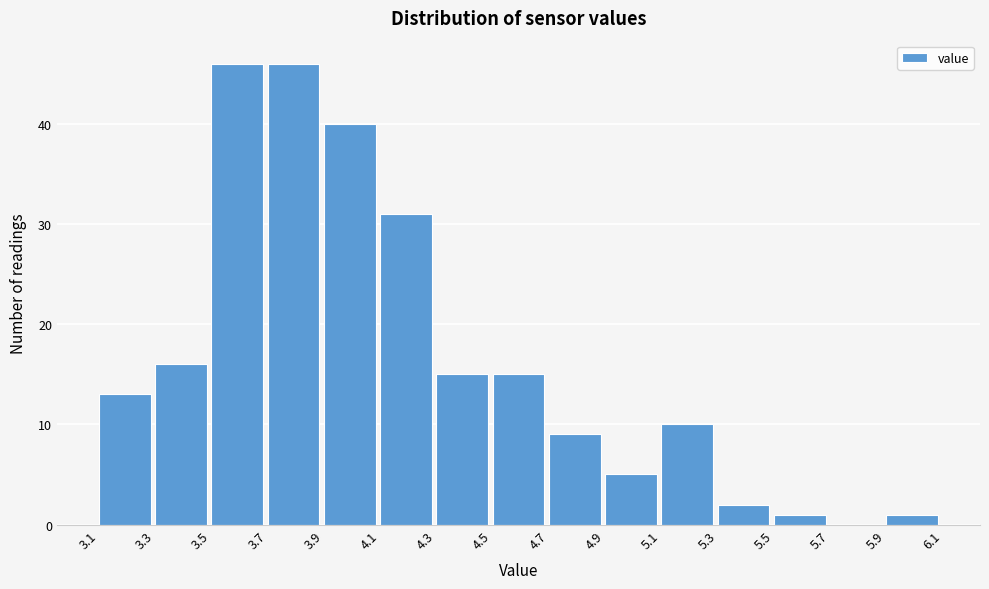

Reading left to right, list every bar in this chart as the range it spans on the x-axis followed by its height. The values are not printed on the chart, so give them approximately, as read against the axis.

3.1 to 3.3: 13
3.3 to 3.5: 16
3.5 to 3.7: 46
3.7 to 3.9: 46
3.9 to 4.1: 40
4.1 to 4.3: 31
4.3 to 4.5: 15
4.5 to 4.7: 15
4.7 to 4.9: 9
4.9 to 5.1: 5
5.1 to 5.3: 10
5.3 to 5.5: 2
5.5 to 5.7: 1
5.7 to 5.9: 0
5.9 to 6.1: 1